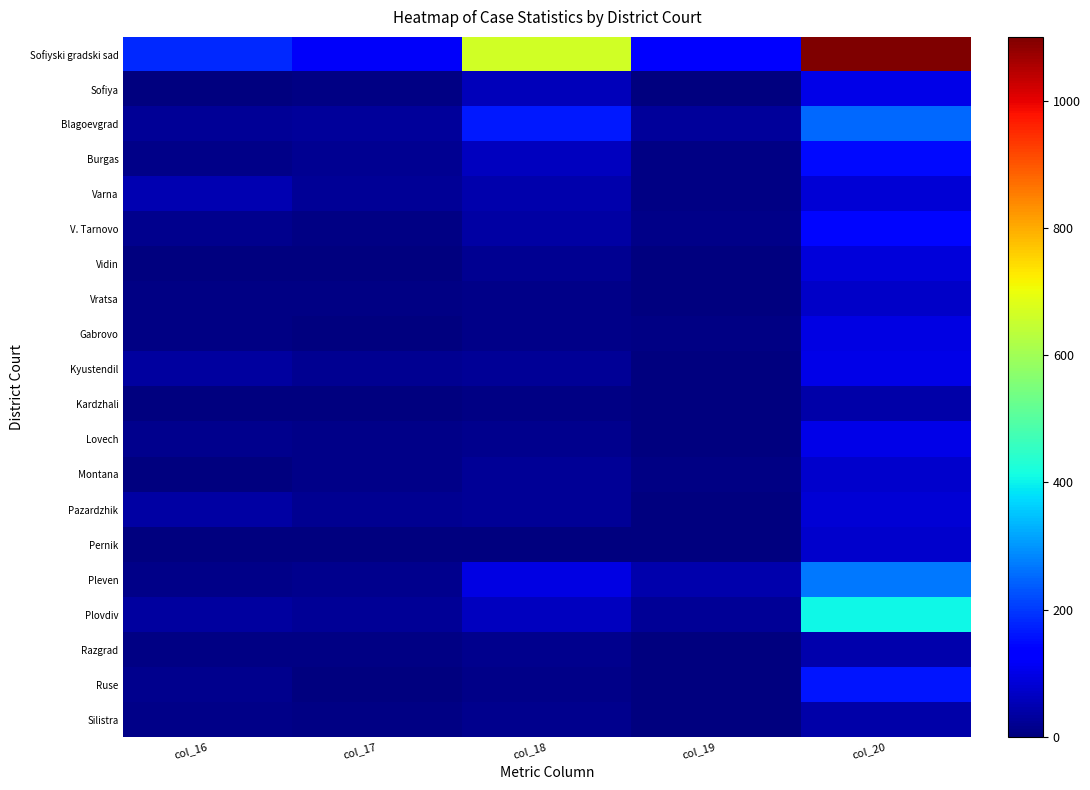

Count the number of data series in this chart.

20